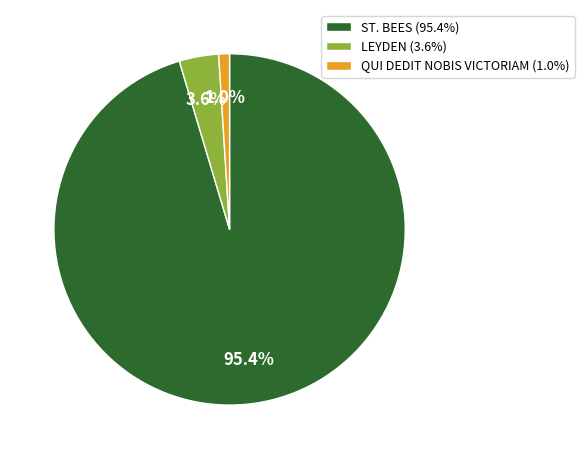

Count the number of slices in the pie.

3